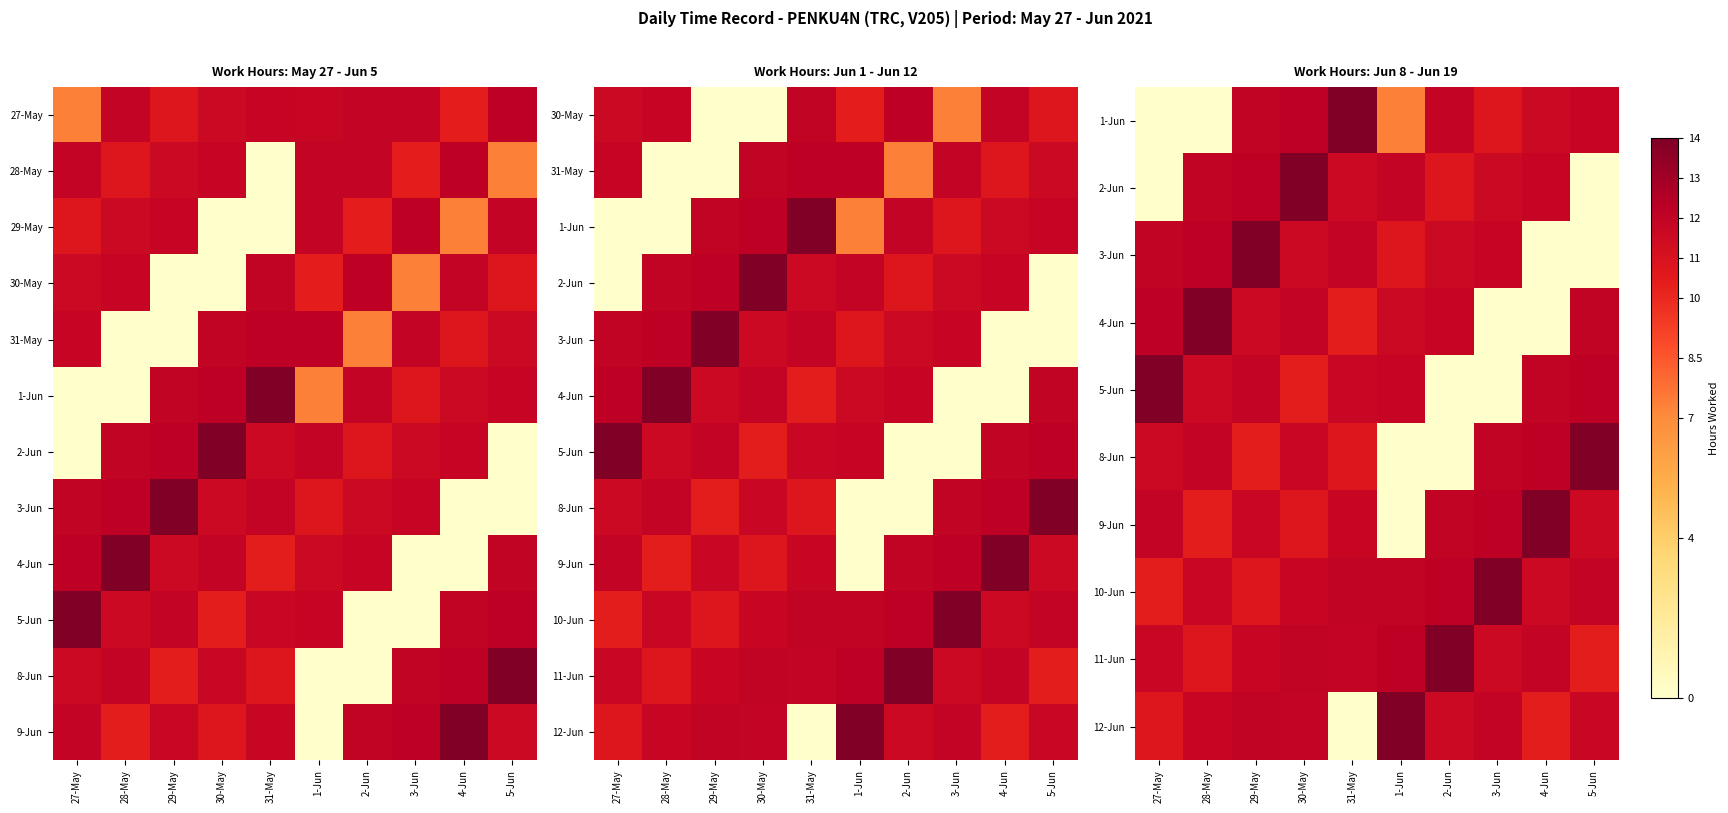

How many categories are shown in the chart?

10